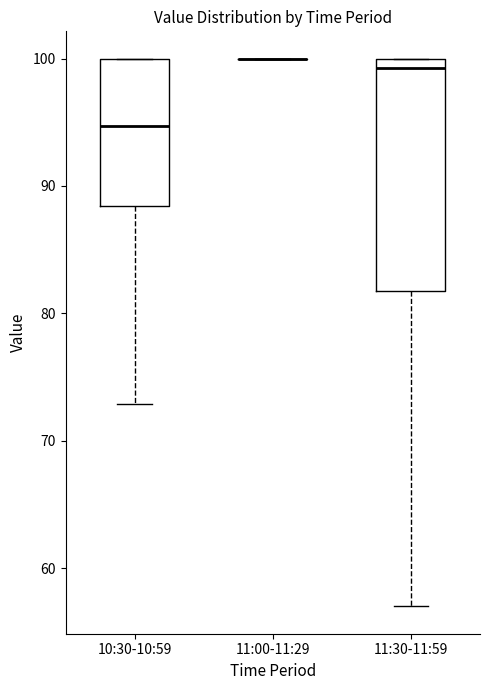

Reading left to right, transcribe this box plot: for each box, give where its median line is, the range the box spans, and where its two whiskers end, as read against the y-axis. The values are not printed on the chart, so give them approximately, as read against the axis.

10:30-10:59: median 95, box 88 to 100, whiskers 73 to 100
11:00-11:29: box collapsed to a line at 100, whiskers 100 to 100
11:30-11:59: median 99, box 82 to 100, whiskers 57 to 100